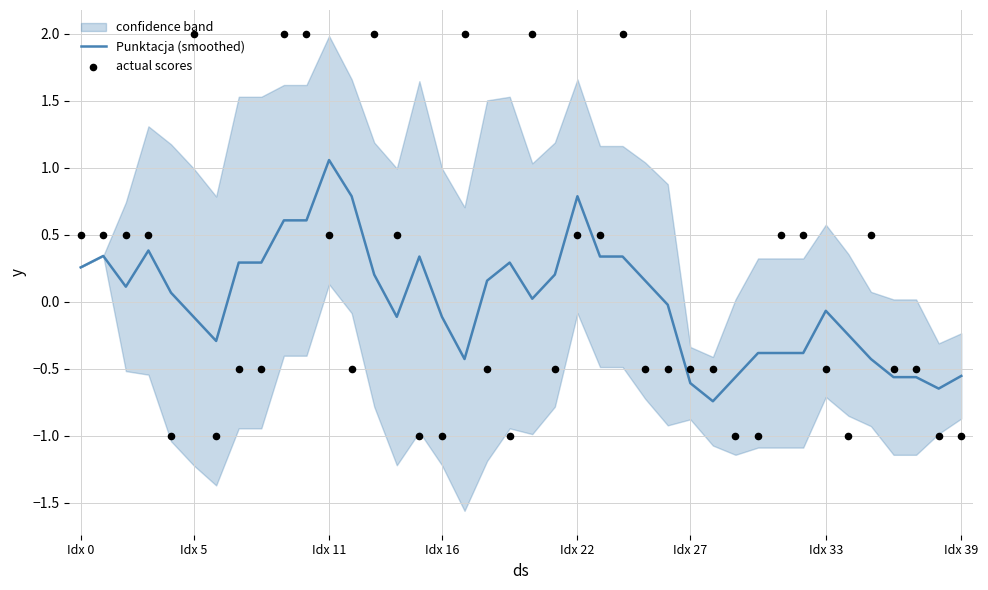

What is the total value across all series at 30?

-1.4